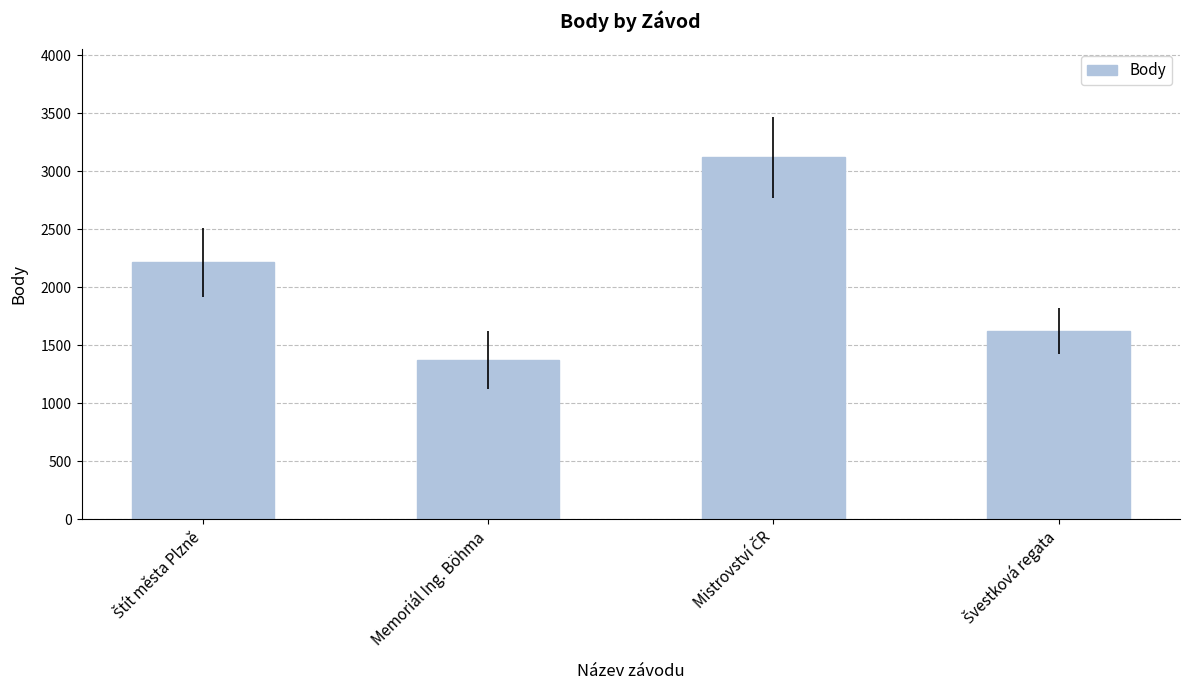

Read the value at Memoriál Ing. Böhma.

1376